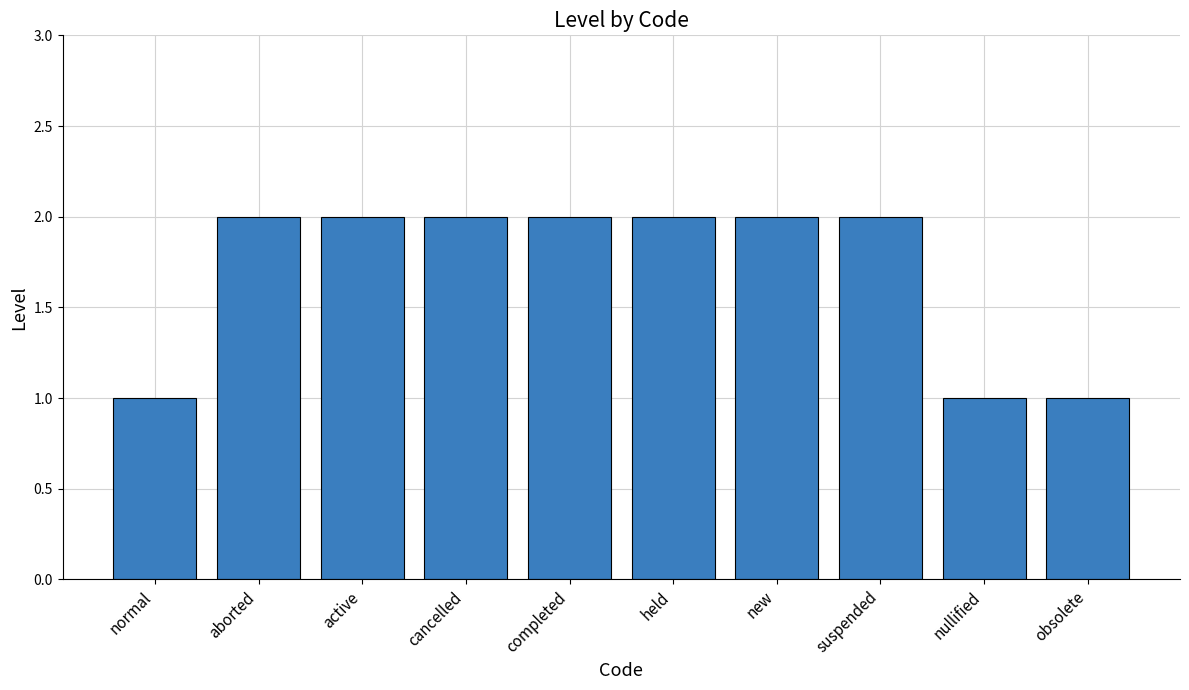

How many data points are less than 2?

3